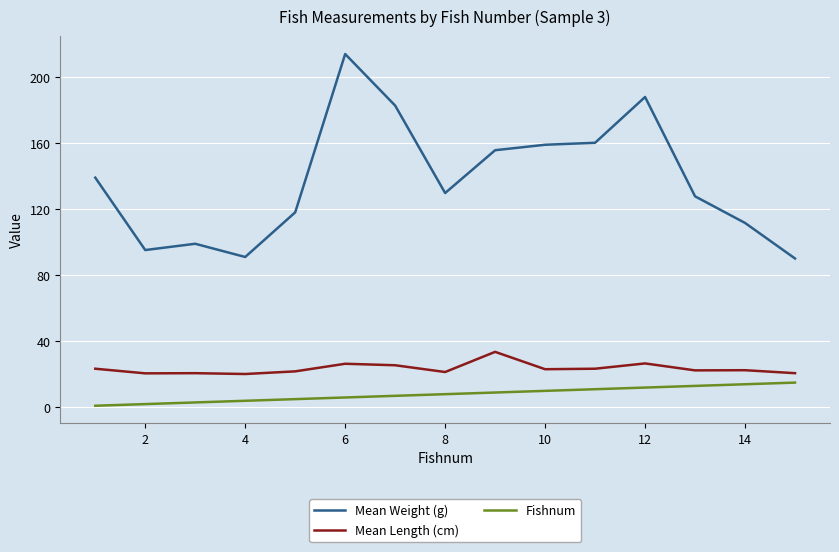

In Mean Weight (g), how many points are higher than both neighbors (excluding endpoints)?

3